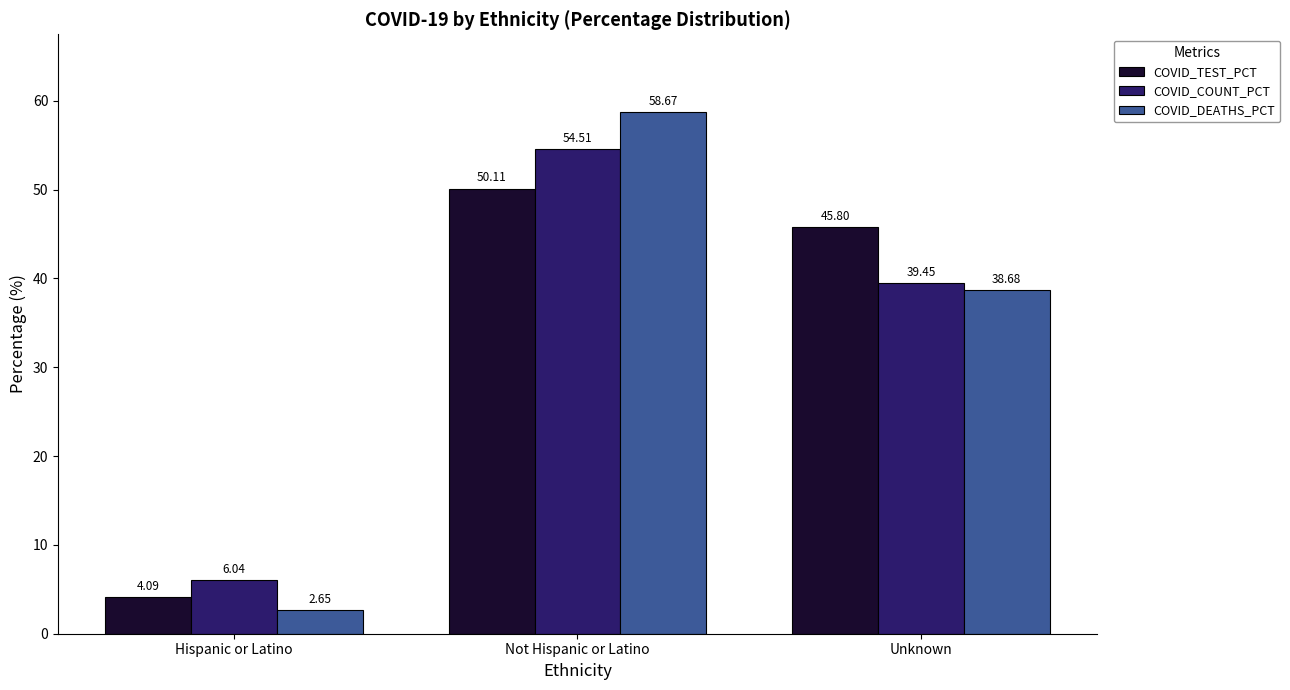

How many categories are shown in the chart?

3